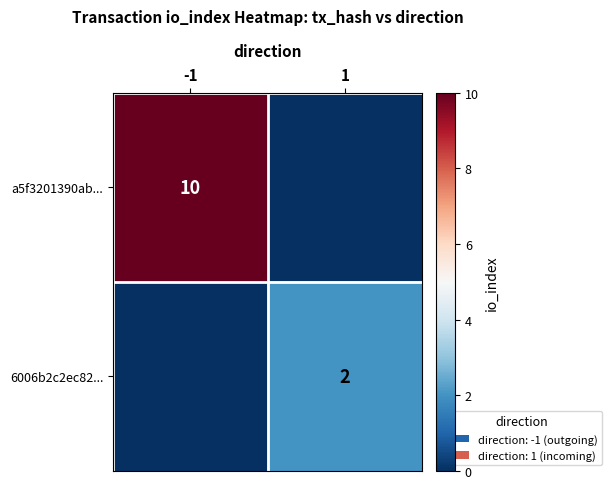

True or false: a5f3201390ab... has a value of 15 at -1.

False